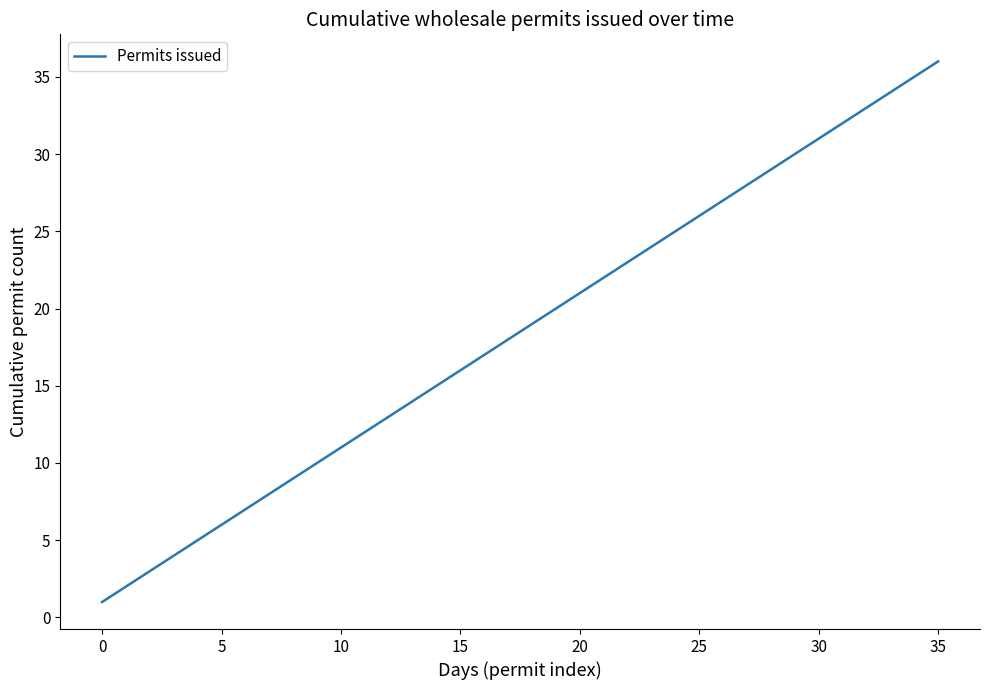

How many lines are shown in the chart?

1